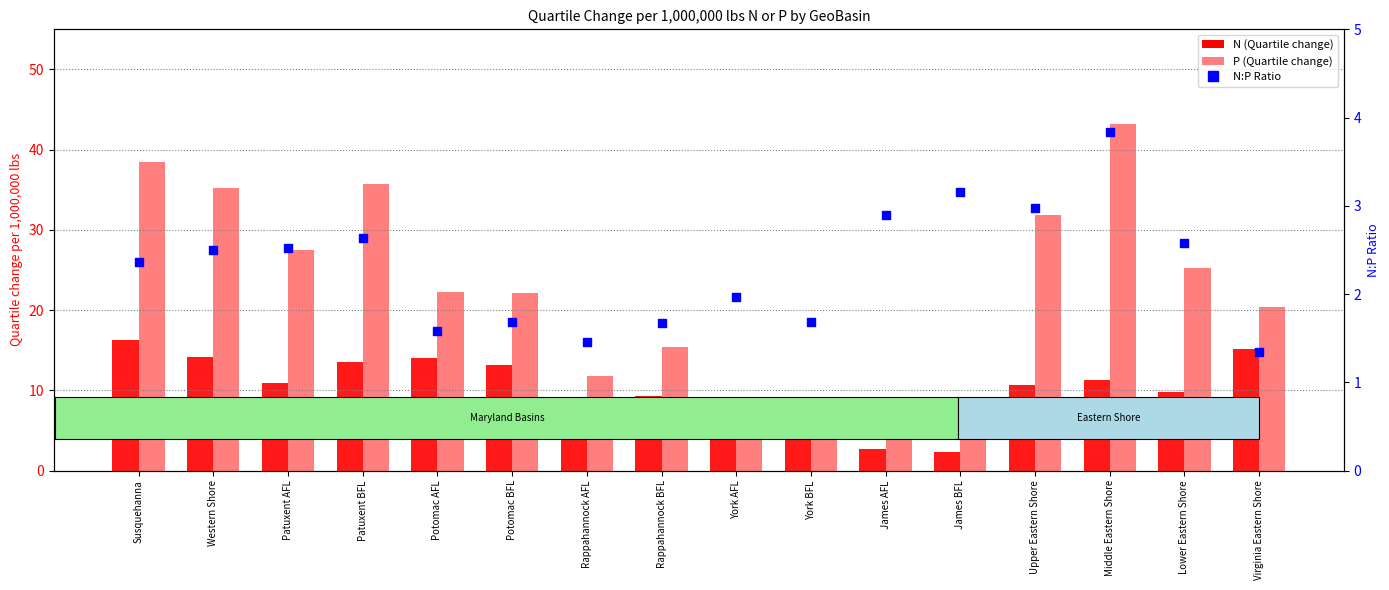

What are all the series names shown in the legend?

N, P, N:P Ratio